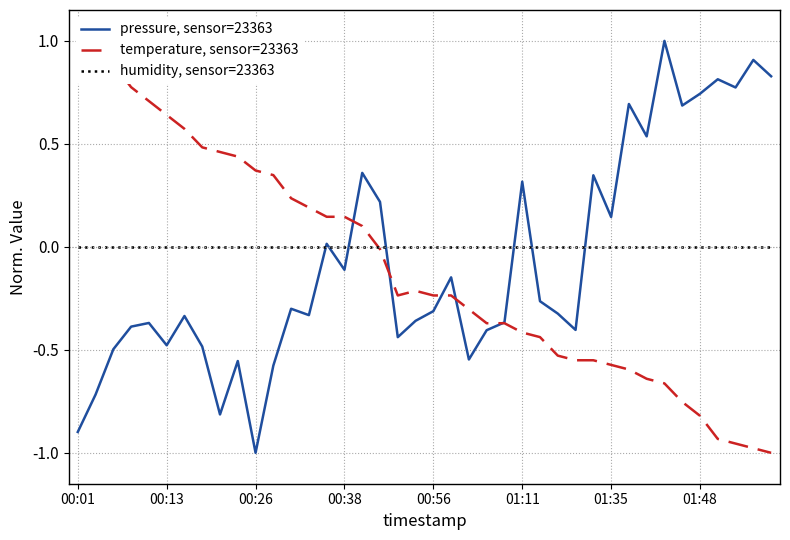

Rank the series at 29 from lowest to highest value.

temperature, sensor=23363, humidity, sensor=23363, pressure, sensor=23363